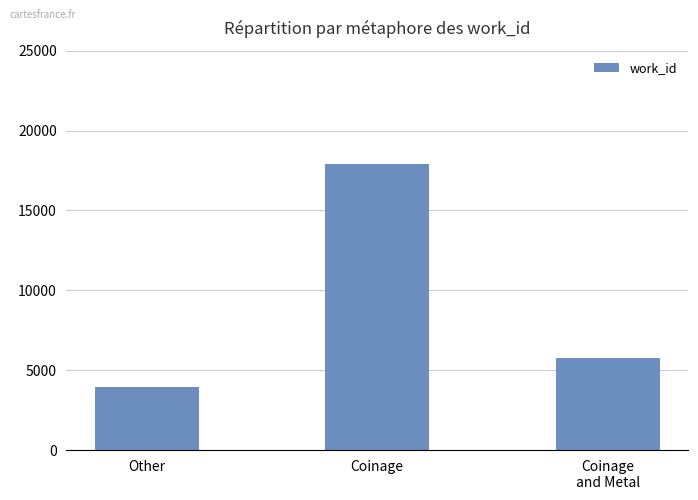

What is the average value?

9215